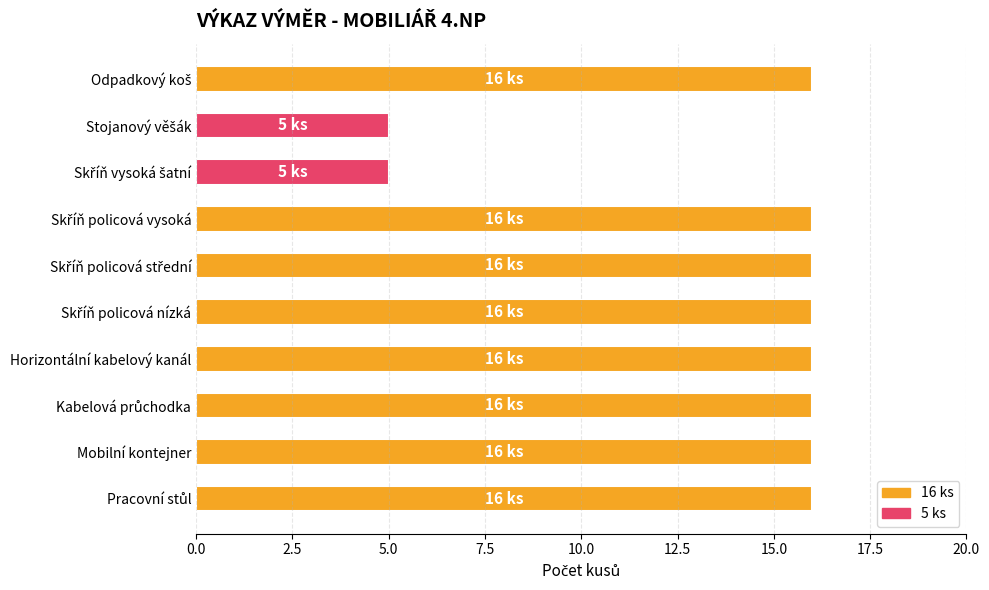

The value at Mobilní kontejner is 16. True or false?

True